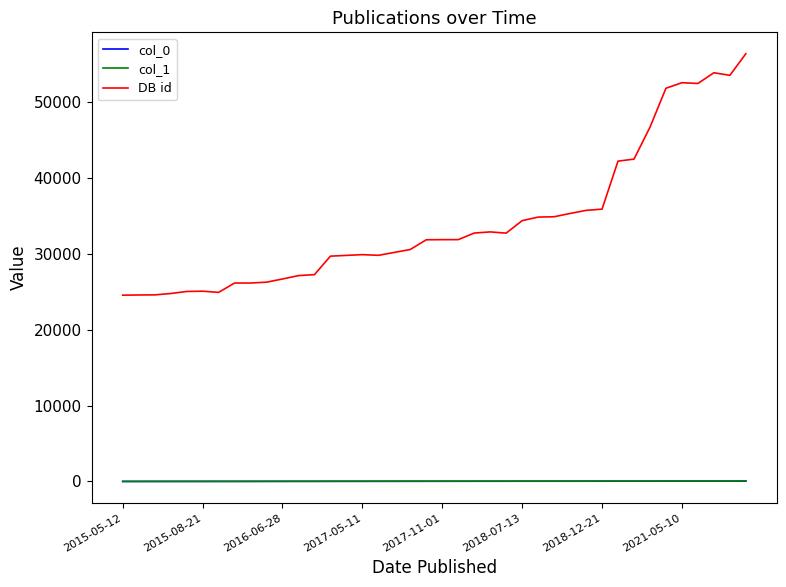

True or false: col_0 and DB id intersect in this chart.

False